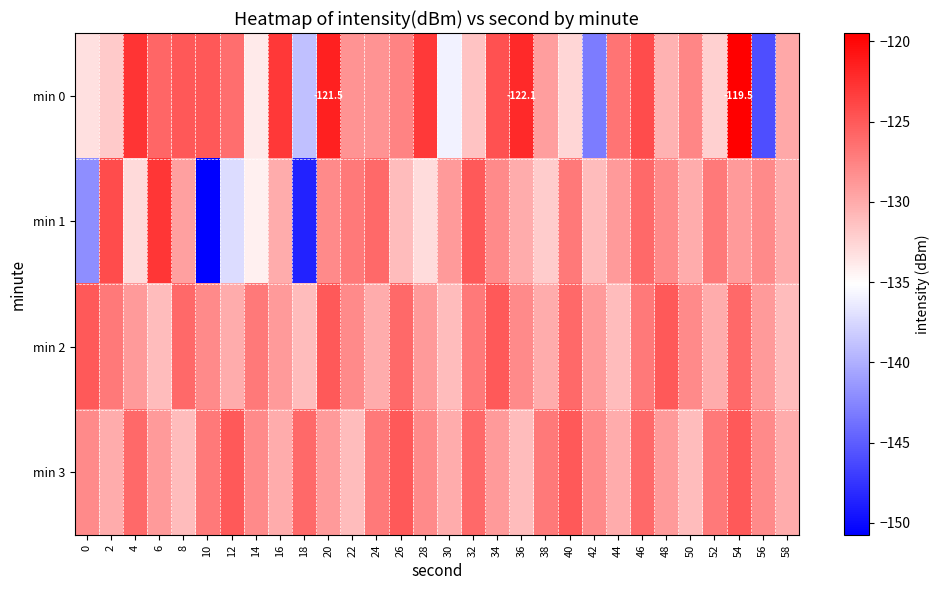

What is the spread (max minus min) of values at 38?

5.0